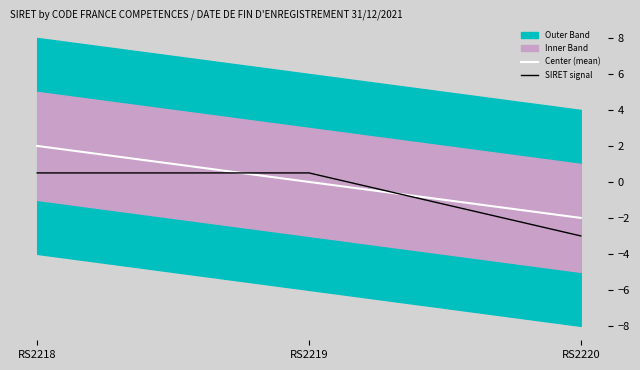

Is the value of SIRET signal at RS2219 greater than the value of Center (mean) at RS2218?

No